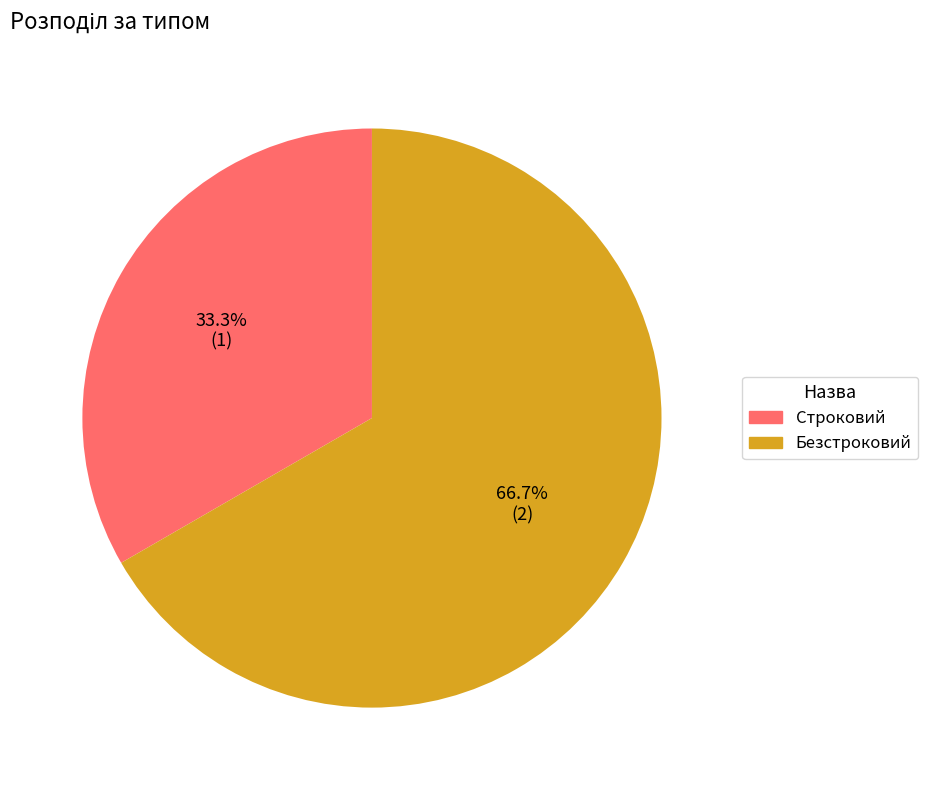

True or false: Строковий accounts for 19% of the total.

False